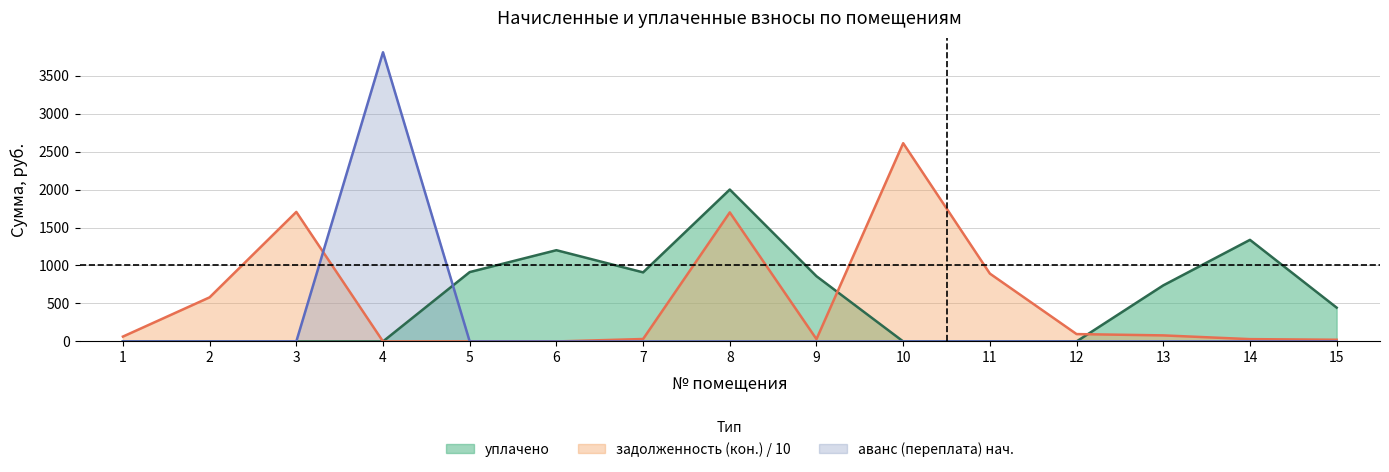

Which label corresponds to the largest value in the chart?

4